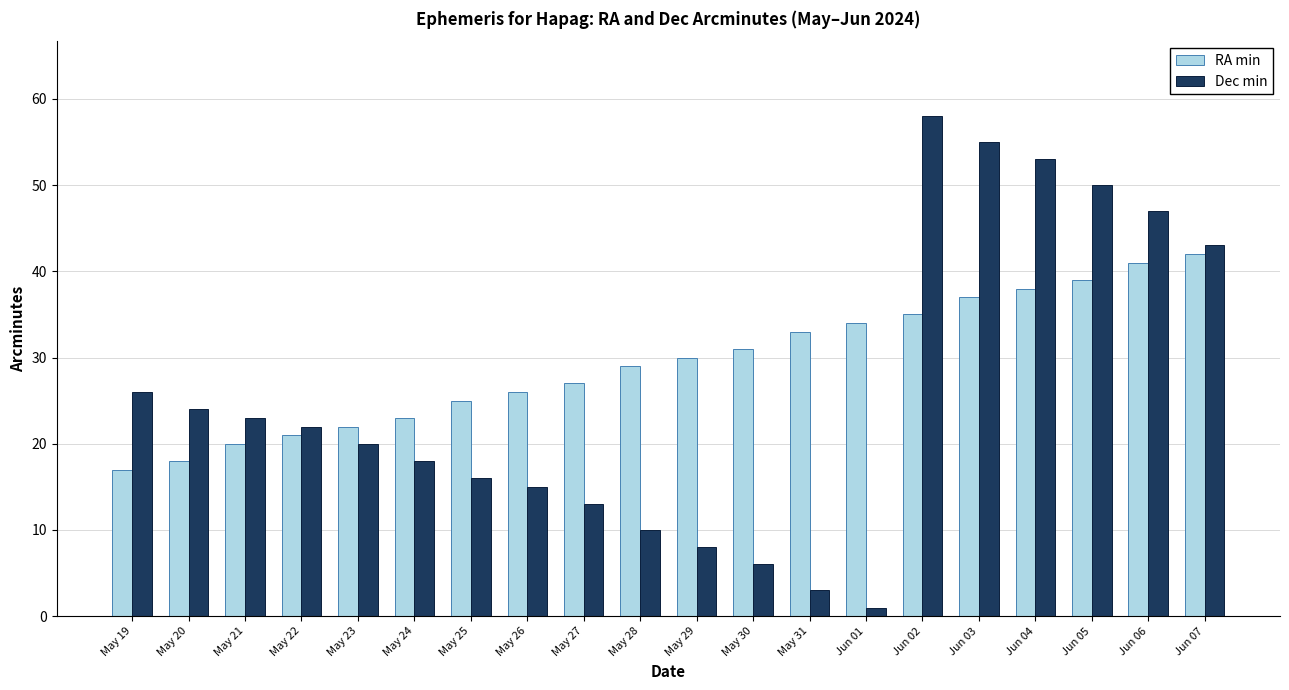

What is the value of the RA min bar at the 3rd from the left?

20